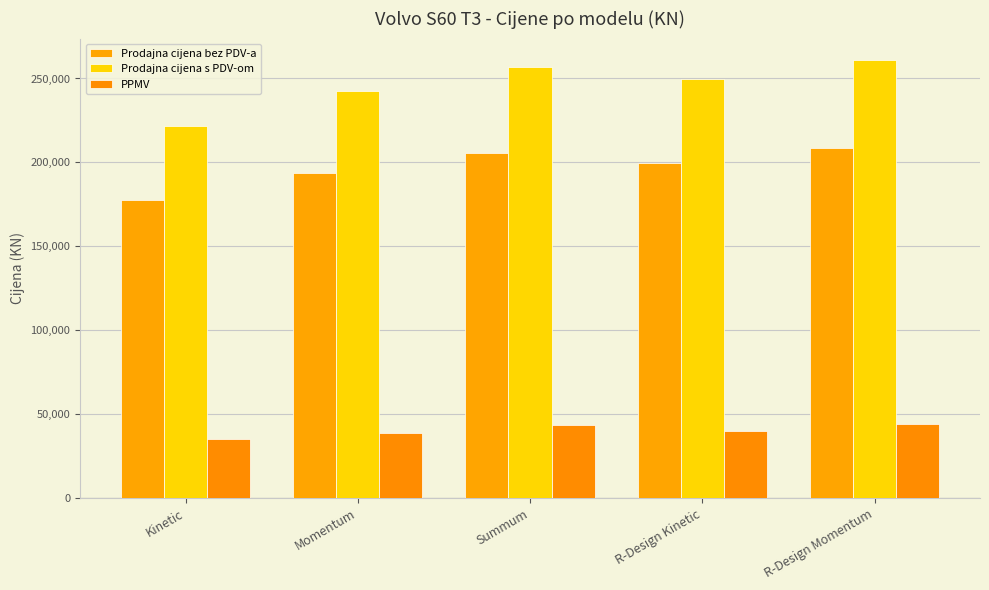

True or false: Prodajna cijena bez PDV-a has a value of 261964.8 at R-Design Kinetic.

False